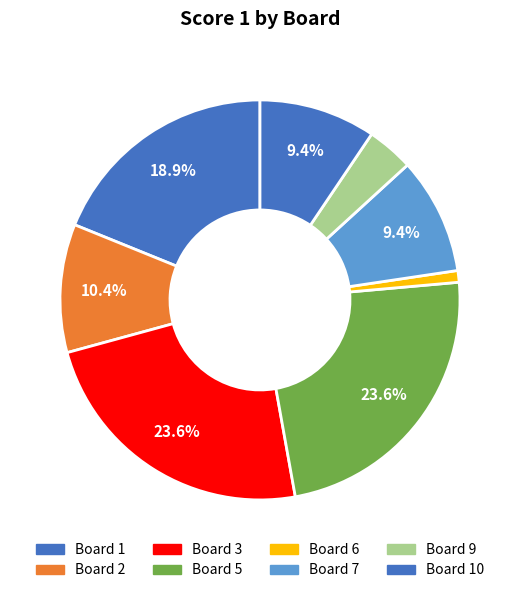

What is the smallest slice in the pie chart?

Board 6